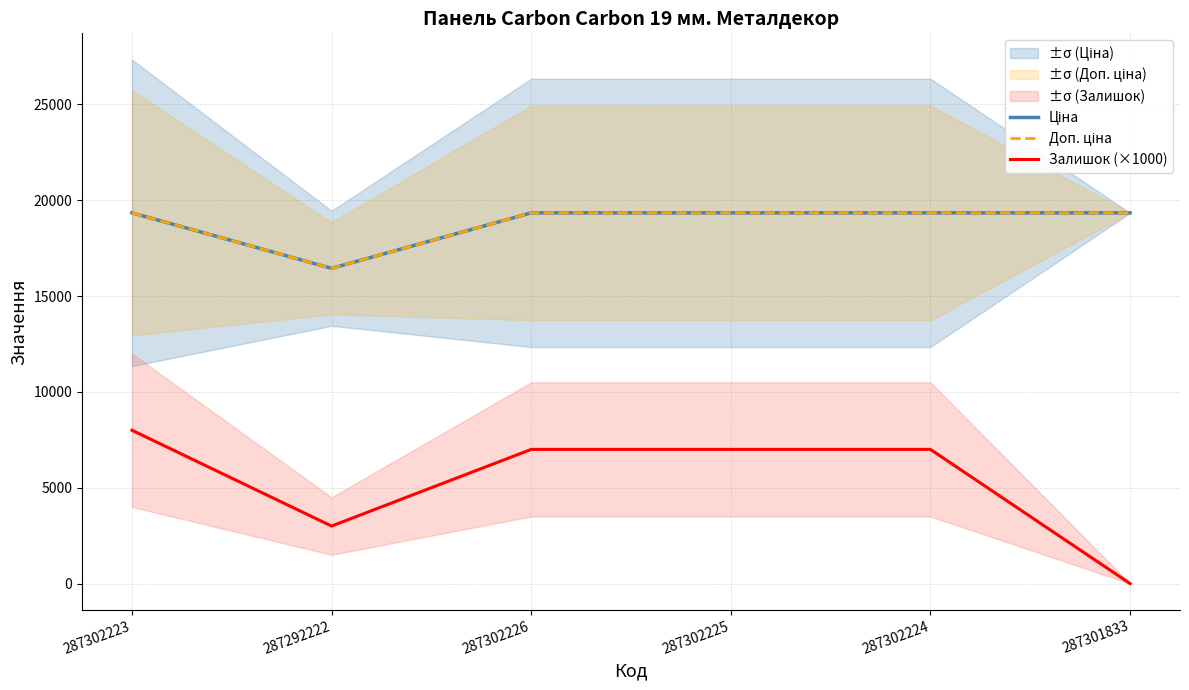

Which category has the lowest value across all series?

287301833